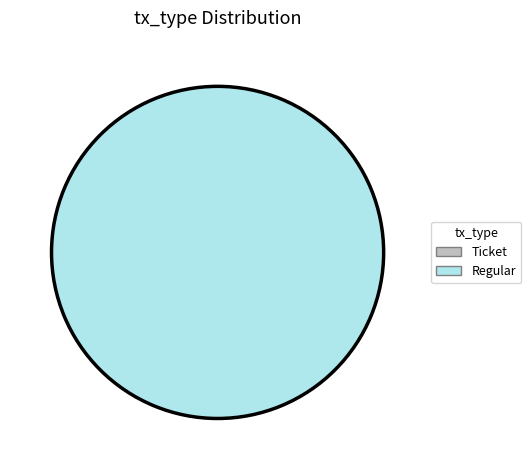

To the nearest percent, what is the combined percentage of Ticket and Regular?

100%